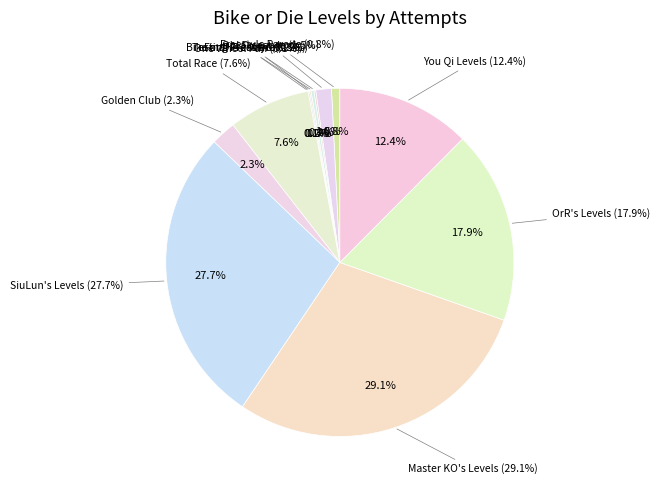

Between You Qi Levels and Master KO's Levels, which is larger?

Master KO's Levels